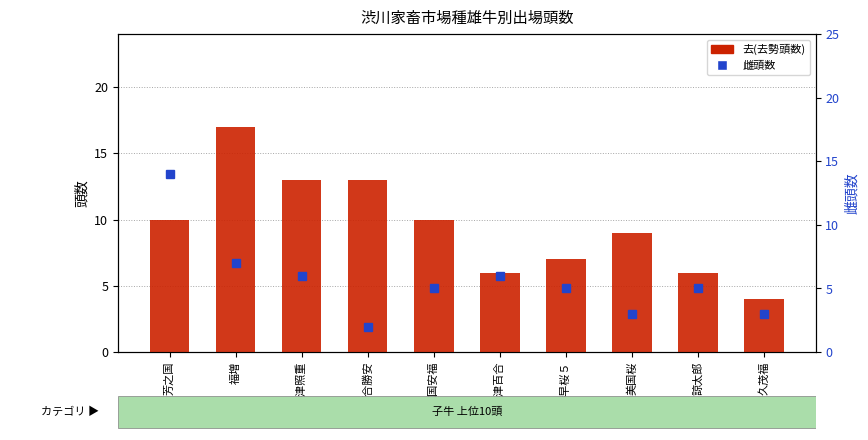

At which category does the chart reach its peak across all series?

福増